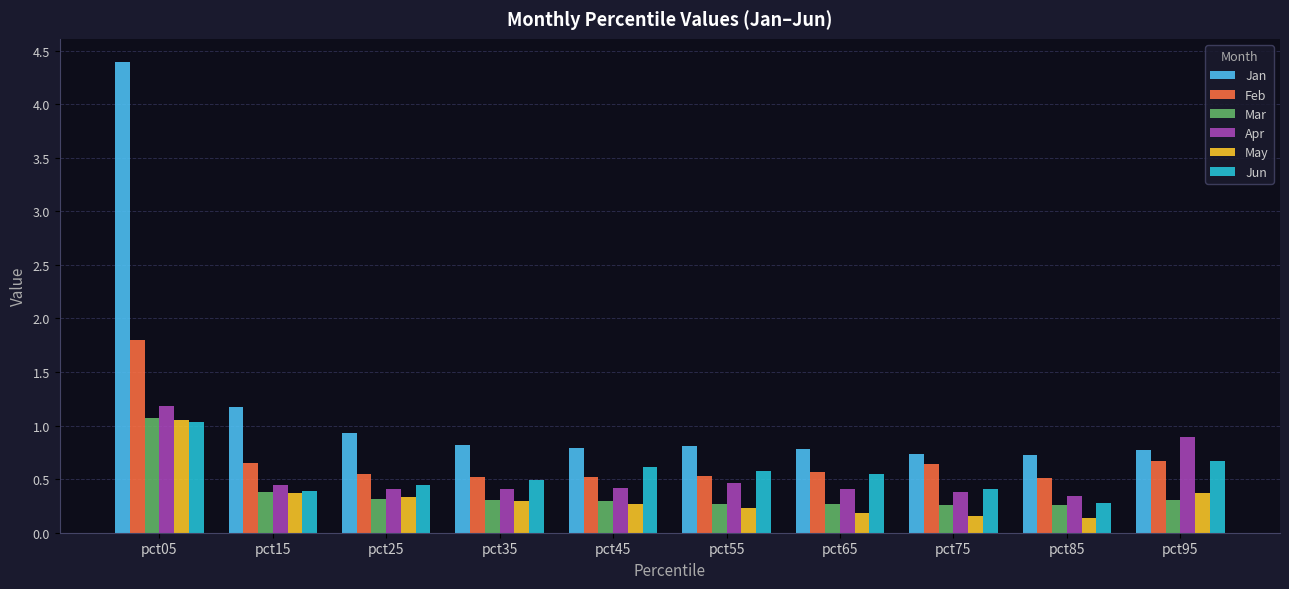

Is it true that Feb equals 1.8 at pct05?

True